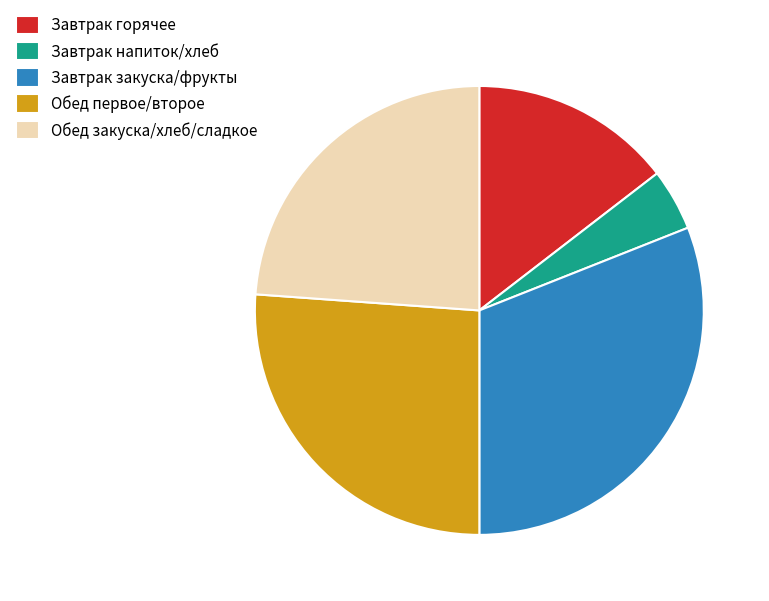

Is it true that Завтрак горячее is 15% of the pie?

True